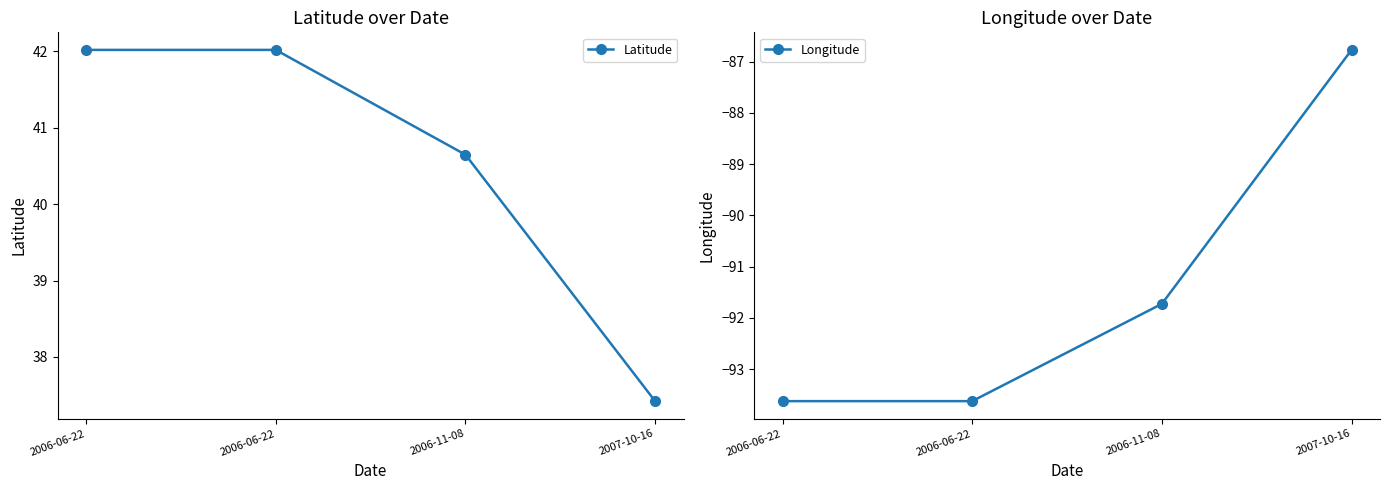

Where does the Latitude series first go above 42?

2006-06-22